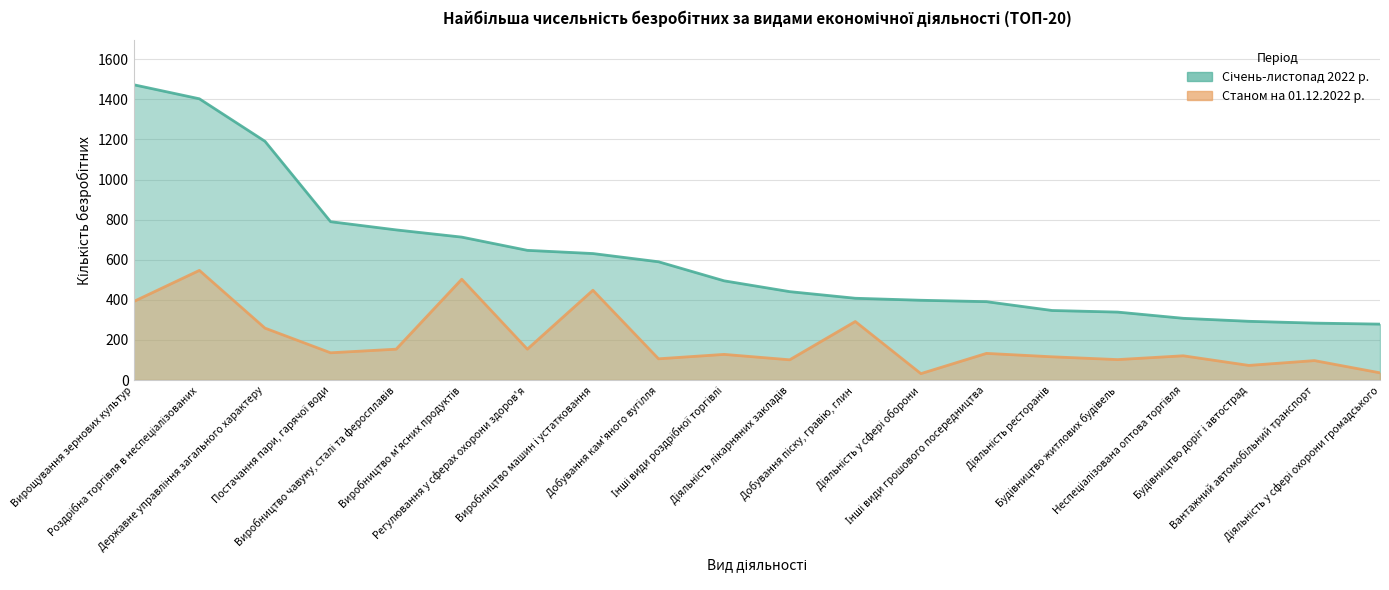

Which series has the largest total across all categories?

Січень-листопад 2022 р.